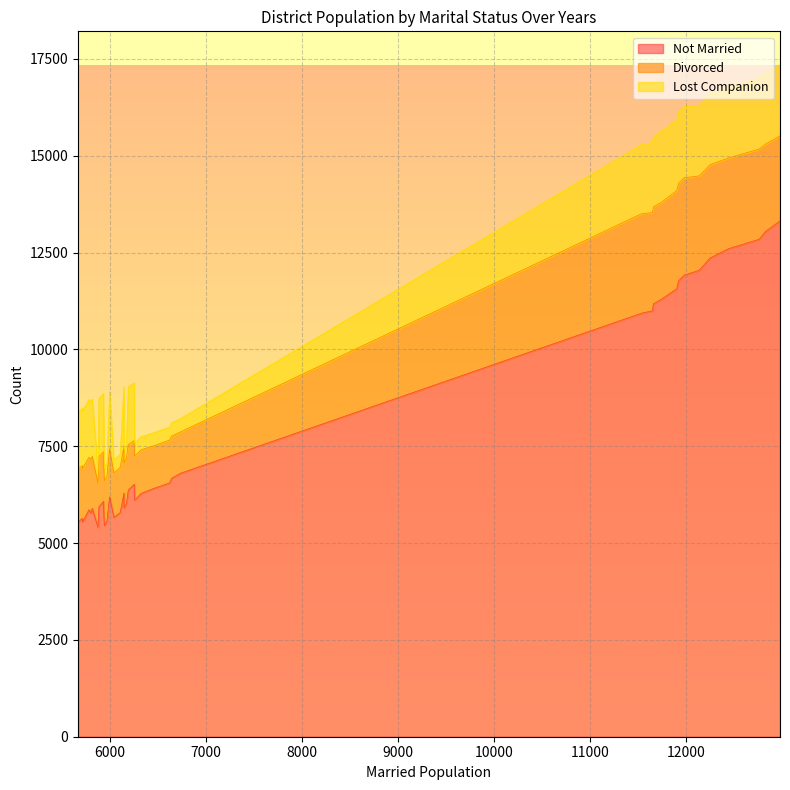

Does the chart display data point markers on the line(s)?

No